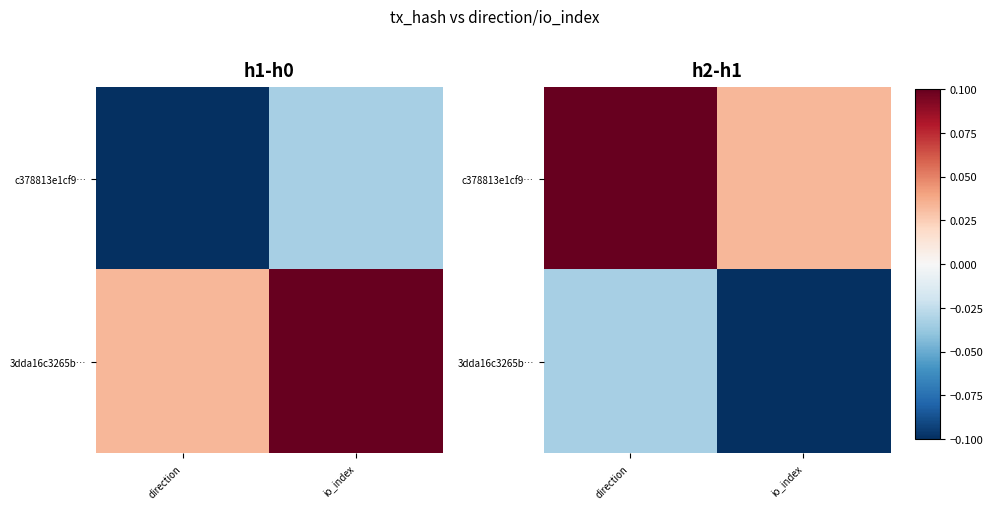

The value of 3dda16c3265b… at io_index is -0.1. True or false?

False